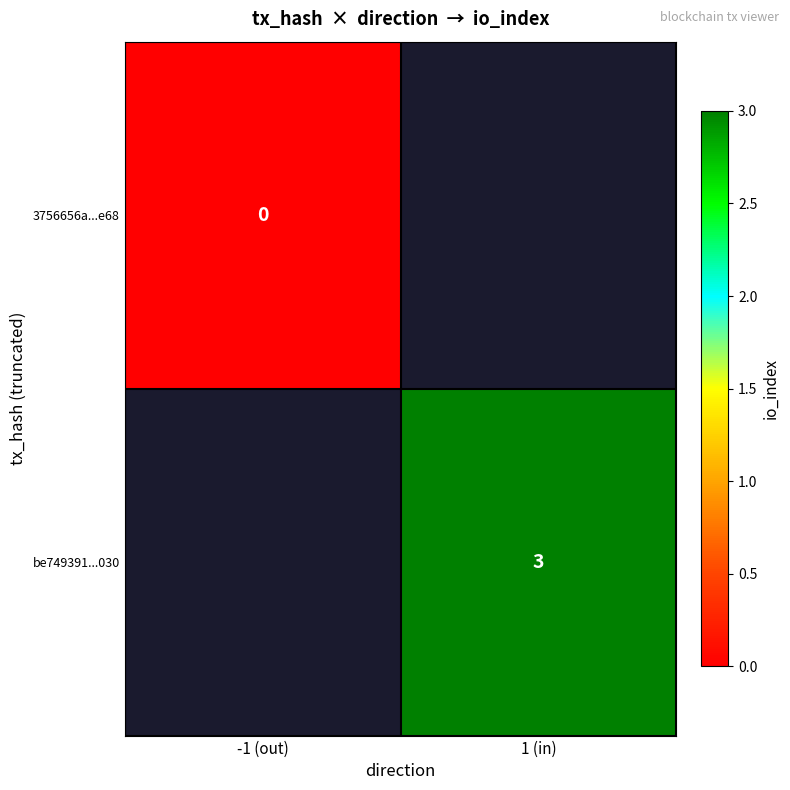

Count the number of data series in this chart.

2